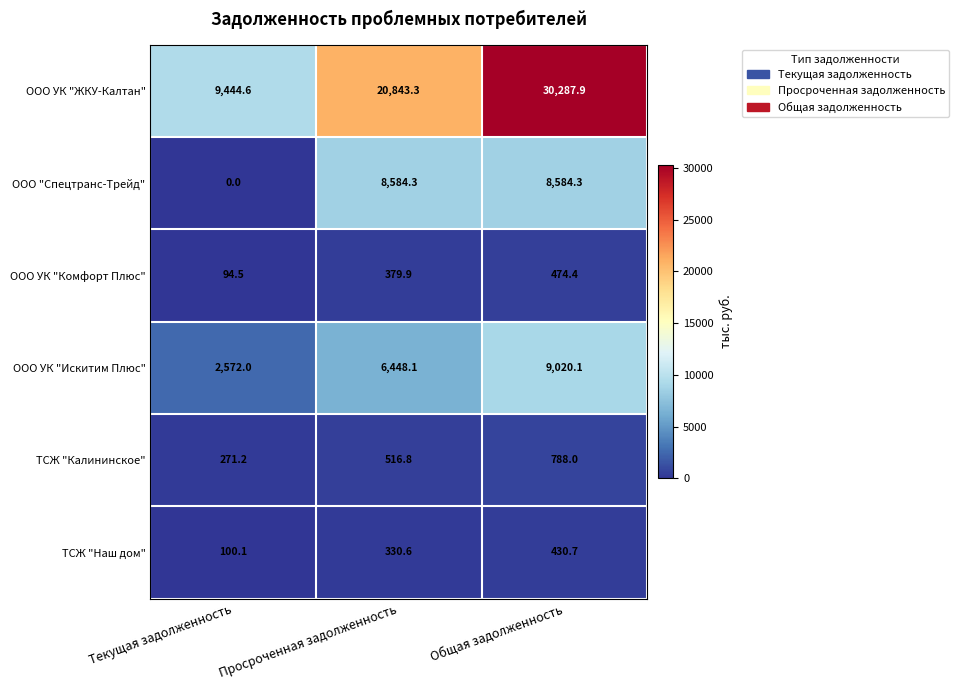

Which series has the widest spread of values?

ООО УК "ЖКУ-Калтан"